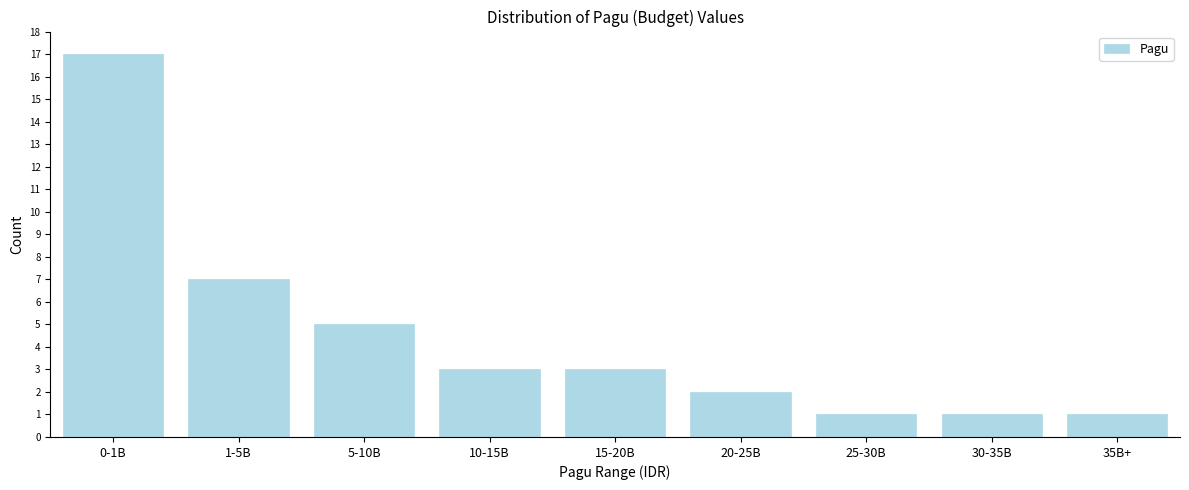

Reading left to right, transcribe all the data shown in this chart.

17	7	5	3	3	2	1	1	1